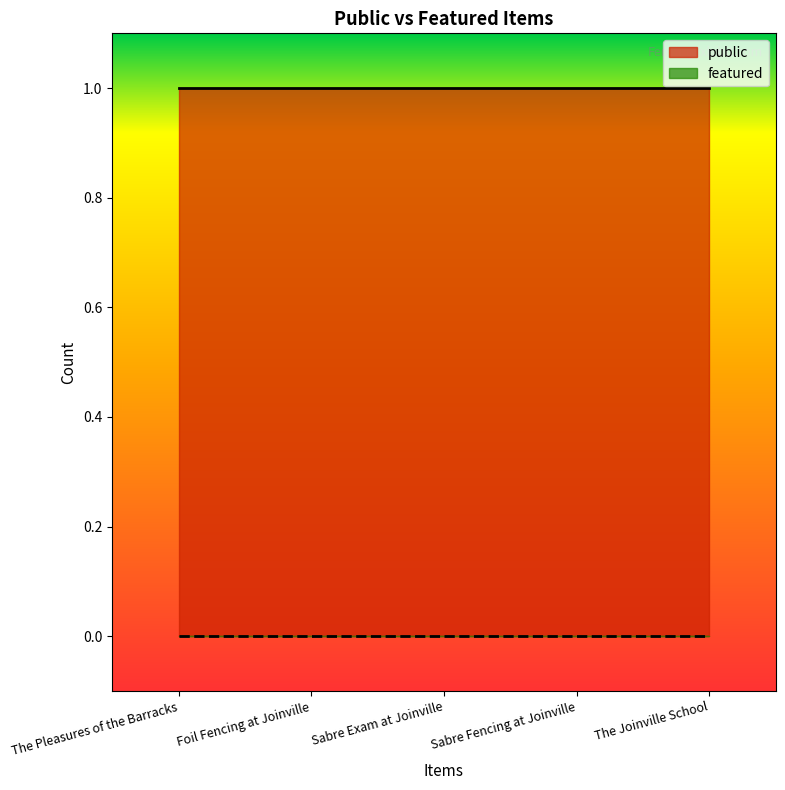

What is the label of the 1st point from the left?

The Pleasures of the Barracks